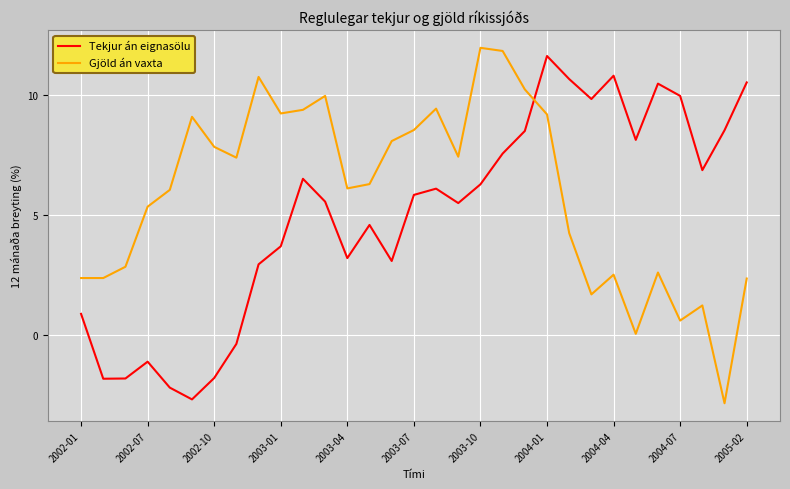

What is the highest value of the Tekjur án eignasölu series?

11.6